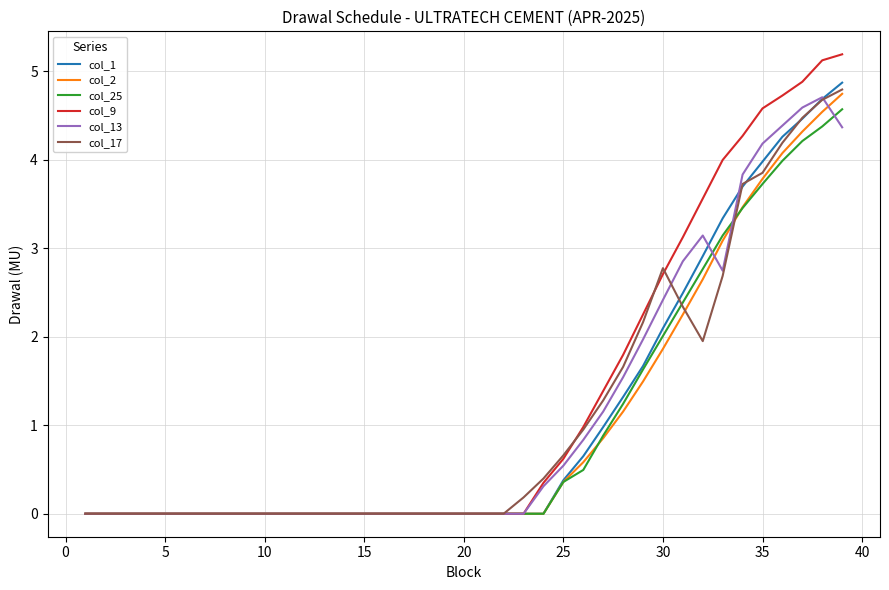

Reading left to right, transcribe all the data shown in this chart.

col_1: 0.0	0.0	0.0	0.0	0.0	0.0	0.0	0.0	0.0	0.0	0.0	0.0	0.0	0.0	0.0	0.0	0.0	0.0	0.0	0.0	0.0	0.0	0.0	0.0	0.4	0.6	1.0	1.3	1.7	2.1	2.5	2.9	3.3	3.7	4.0	4.3	4.5	4.7	4.9
col_2: 0.0	0.0	0.0	0.0	0.0	0.0	0.0	0.0	0.0	0.0	0.0	0.0	0.0	0.0	0.0	0.0	0.0	0.0	0.0	0.0	0.0	0.0	0.0	0.0	0.4	0.6	0.9	1.2	1.5	1.9	2.3	2.6	3.1	3.5	3.8	4.1	4.3	4.5	4.7
col_25: 0.0	0.0	0.0	0.0	0.0	0.0	0.0	0.0	0.0	0.0	0.0	0.0	0.0	0.0	0.0	0.0	0.0	0.0	0.0	0.0	0.0	0.0	0.0	0.0	0.4	0.5	0.9	1.2	1.6	2.0	2.4	2.8	3.1	3.5	3.7	4.0	4.2	4.4	4.6
col_9: 0.0	0.0	0.0	0.0	0.0	0.0	0.0	0.0	0.0	0.0	0.0	0.0	0.0	0.0	0.0	0.0	0.0	0.0	0.0	0.0	0.0	0.0	0.0	0.3	0.6	1.0	1.4	1.8	2.3	2.7	3.1	3.6	4.0	4.3	4.6	4.7	4.9	5.1	5.2
col_13: 0.0	0.0	0.0	0.0	0.0	0.0	0.0	0.0	0.0	0.0	0.0	0.0	0.0	0.0	0.0	0.0	0.0	0.0	0.0	0.0	0.0	0.0	0.0	0.3	0.5	0.8	1.2	1.5	2.0	2.4	2.9	3.1	2.7	3.8	4.2	4.4	4.6	4.7	4.4
col_17: 0.0	0.0	0.0	0.0	0.0	0.0	0.0	0.0	0.0	0.0	0.0	0.0	0.0	0.0	0.0	0.0	0.0	0.0	0.0	0.0	0.0	0.0	0.2	0.4	0.7	1.0	1.3	1.7	2.2	2.8	2.3	1.9	2.7	3.7	3.9	4.2	4.5	4.7	4.8